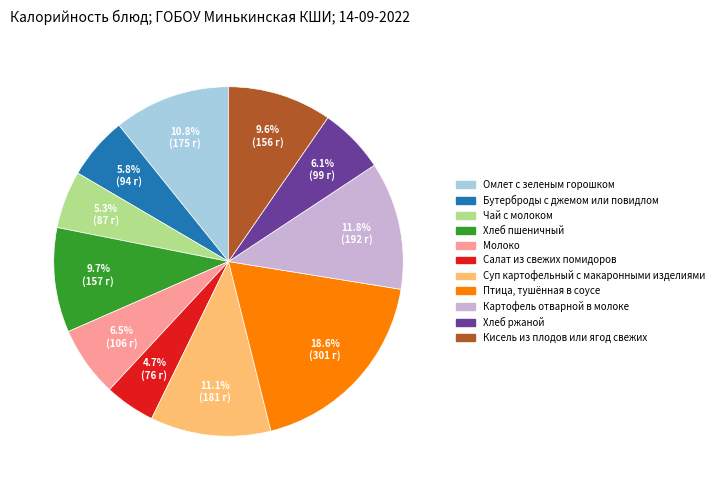

To the nearest percent, what is the difference between the Хлеб пшеничный and Молоко slice percentages?

3%